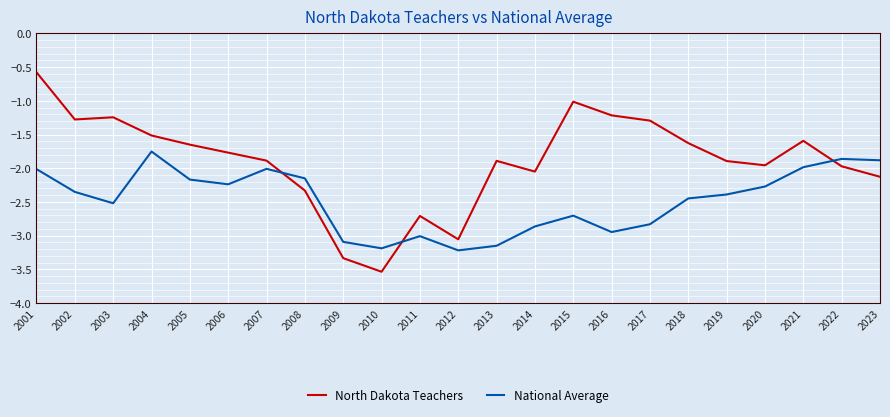

Which series changed the most between 2014 and 2021?

National Average